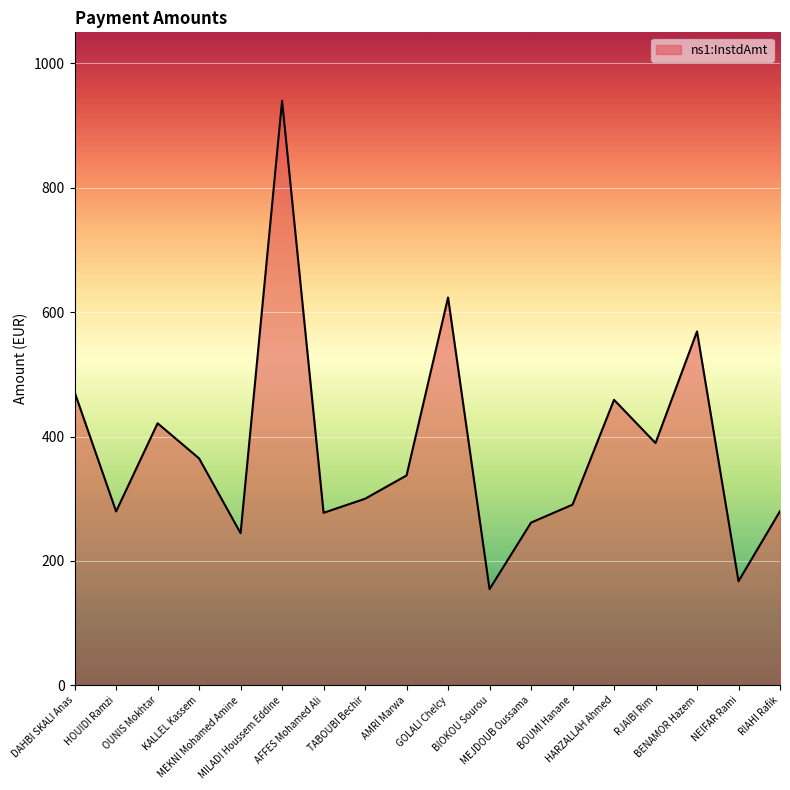

Which category has the lowest value across all series?

BIOKOU Sourou